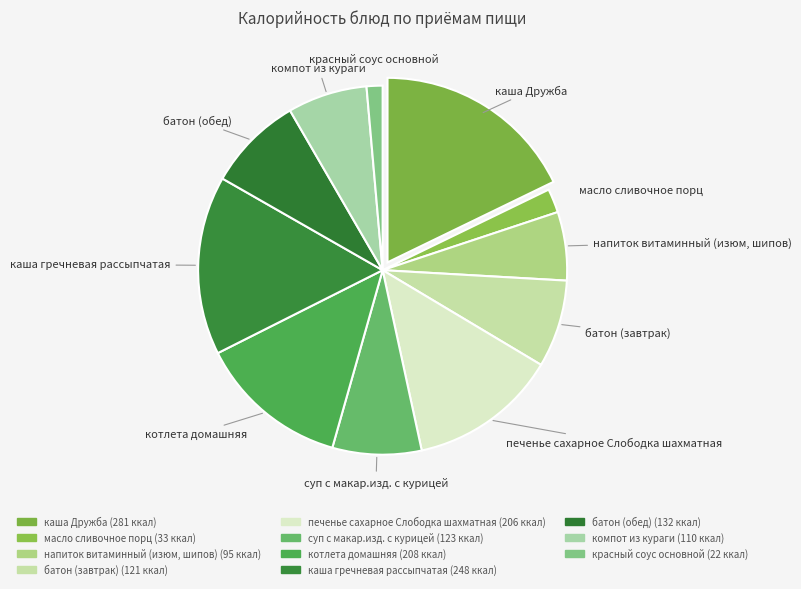

Count the number of slices in the pie.

11